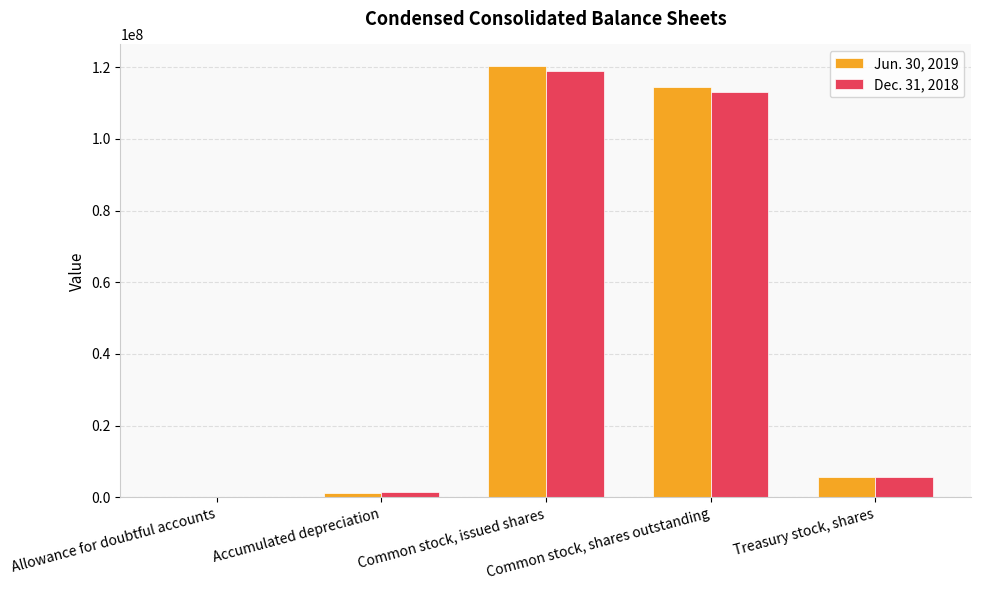

What is the greatest value displayed?

120333121